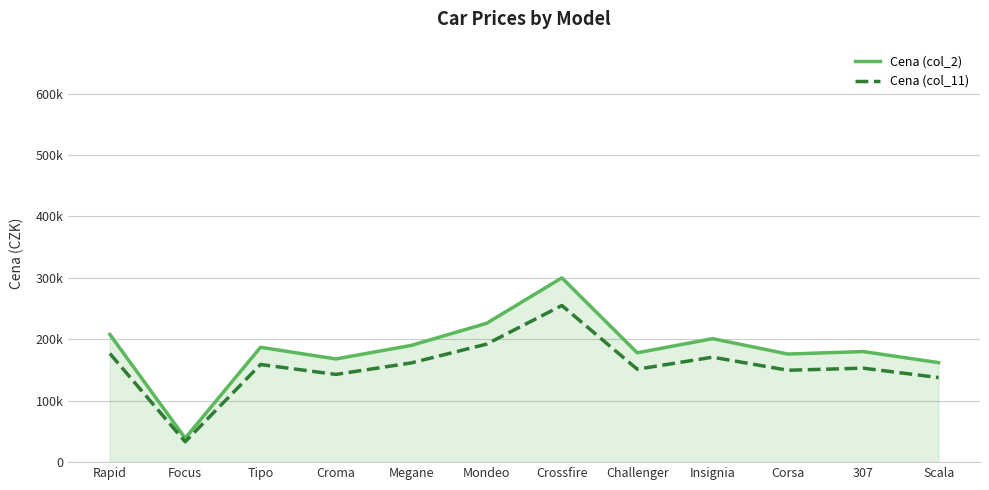

True or false: Cena (col_11) and Cena (col_2) cross at least once.

False